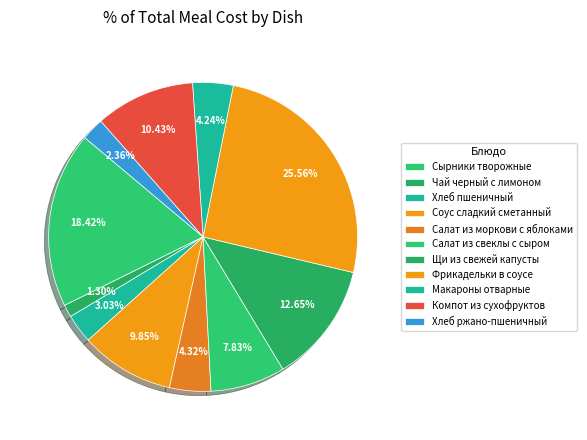

Which category has the smallest portion of the pie?

Чай черный с лимоном